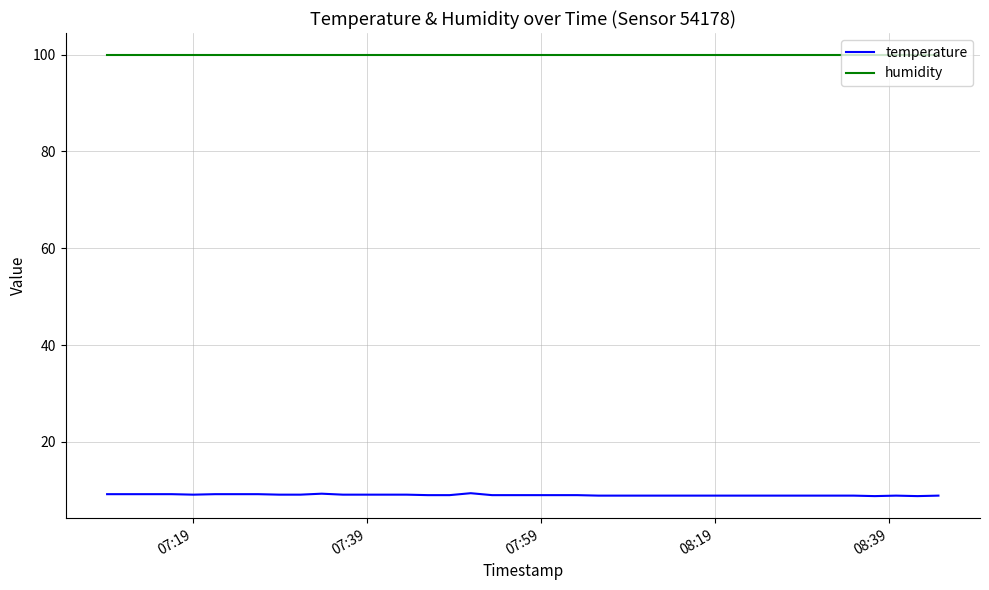

What is the maximum value for humidity?

99.9